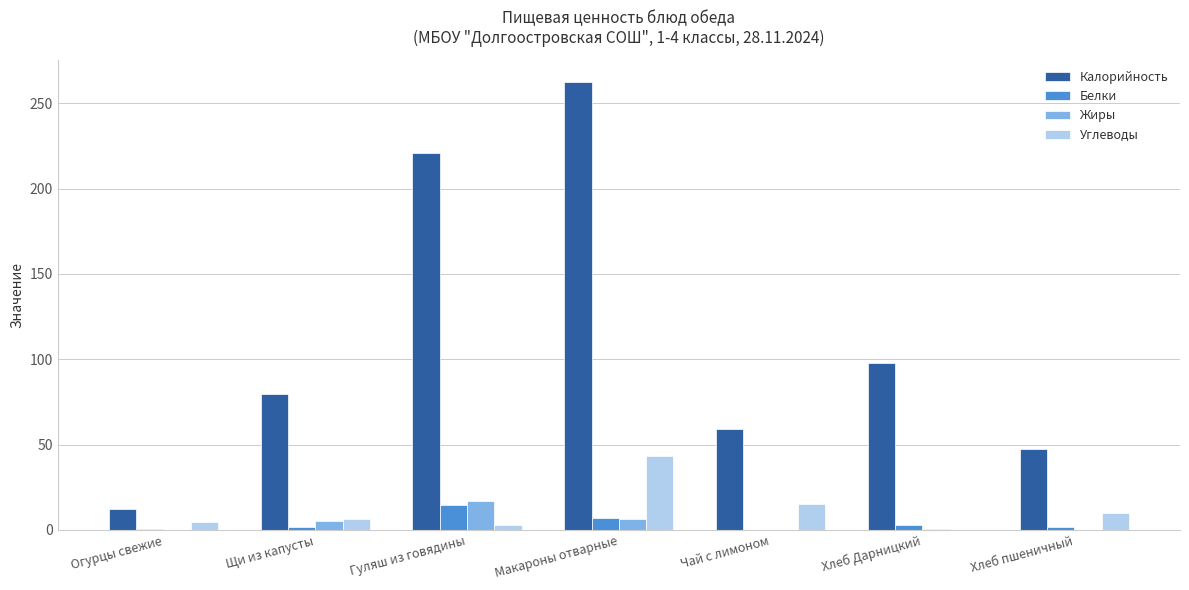

True or false: Жиры has a value of 6.2 at Макароны отварные.

True